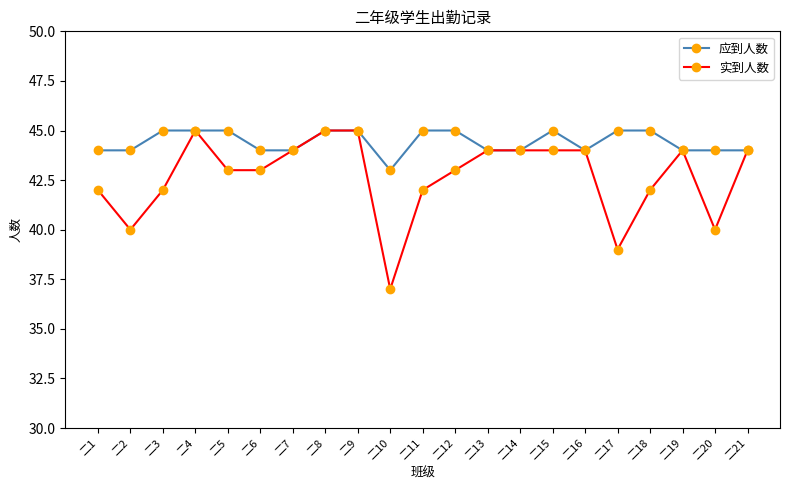

What value does the 应到人数 series have at 二8?

45